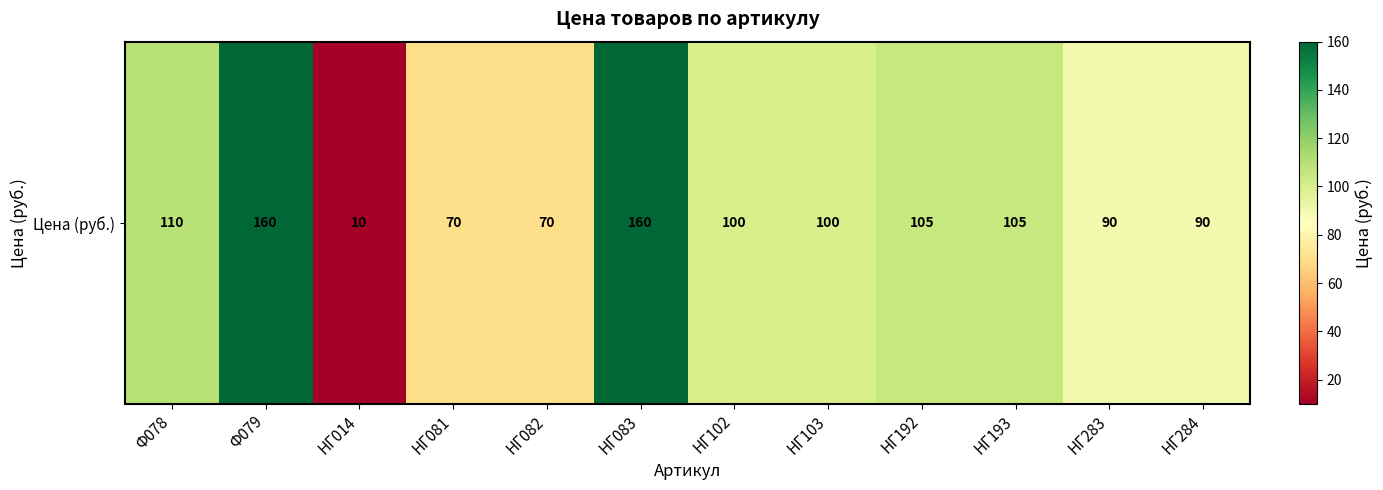

Rank the categories by value from highest to lowest.

Ф079, НГ083, Ф078, НГ192, НГ193, НГ102, НГ103, НГ283, НГ284, НГ081, НГ082, НГ014